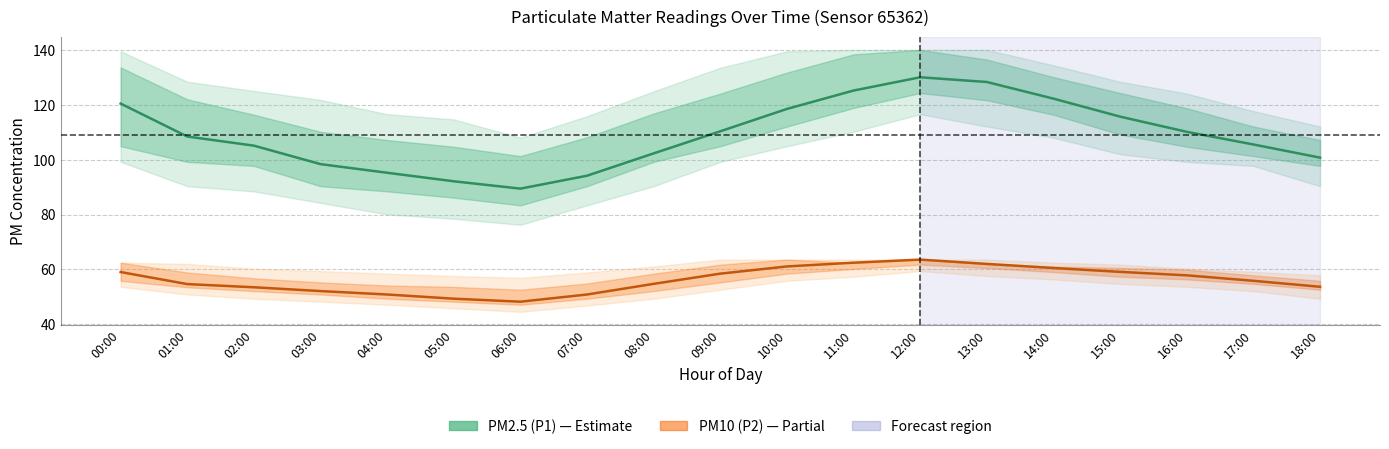

Which category has the highest value in the PM2.5 (P1) series?

12:00